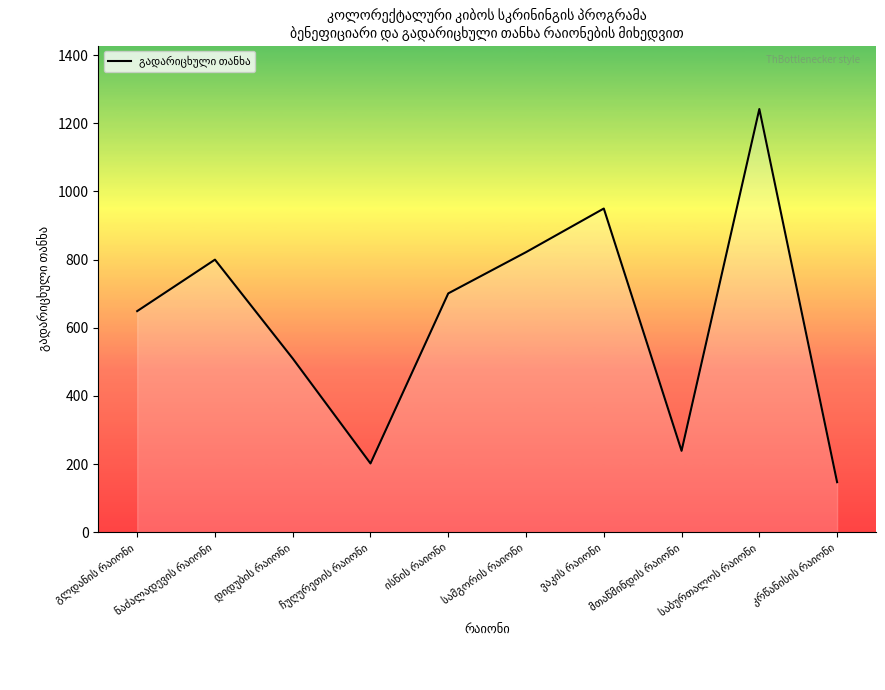

What is the minimum value shown in the chart?

147